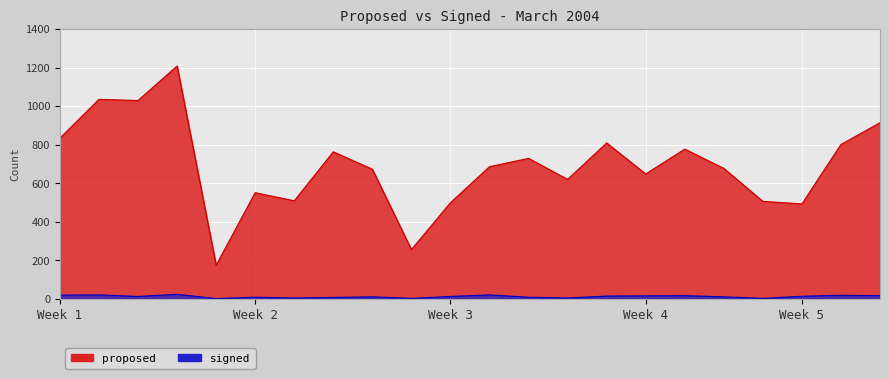

Reading left to right, extract all data points from this chart.

proposed: 834	1035	1029	1208	175	551	509	763	673	256	499	686	729	620	809	648	777	677	506	493	801	914
signed: 20	21	13	24	2	9	5	8	11	3	13	21	9	5	15	16	17	11	3	14	19	17